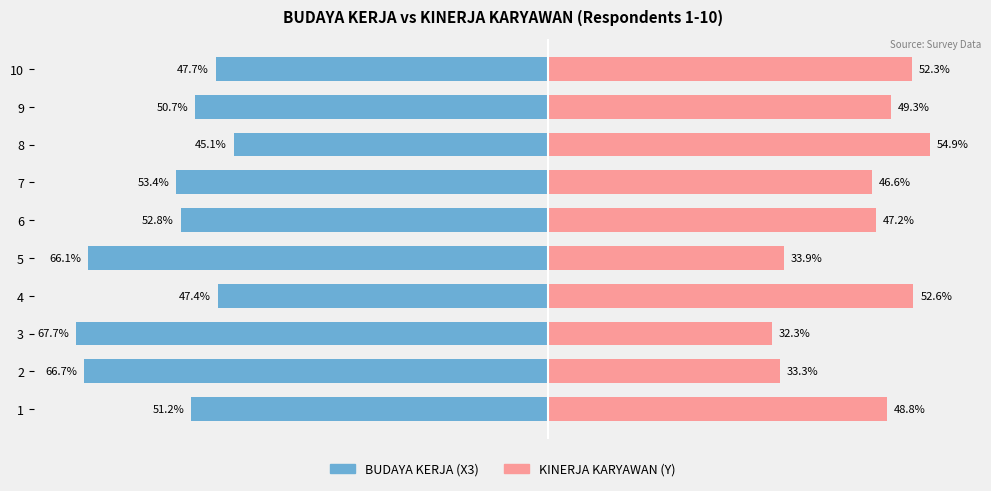

Reading left to right, extract all data points from this chart.

BUDAYA KERJA (X3): -51.2	-66.7	-67.7	-47.4	-66.1	-52.8	-53.4	-45.1	-50.7	-47.7
KINERJA KARYAWAN (Y): 48.8	33.3	32.3	52.6	33.9	47.2	46.6	54.9	49.3	52.3